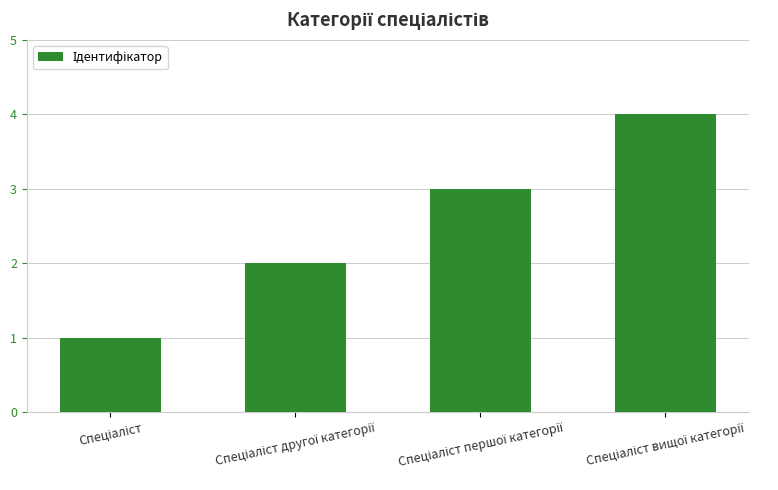

What is the greatest value displayed?

4